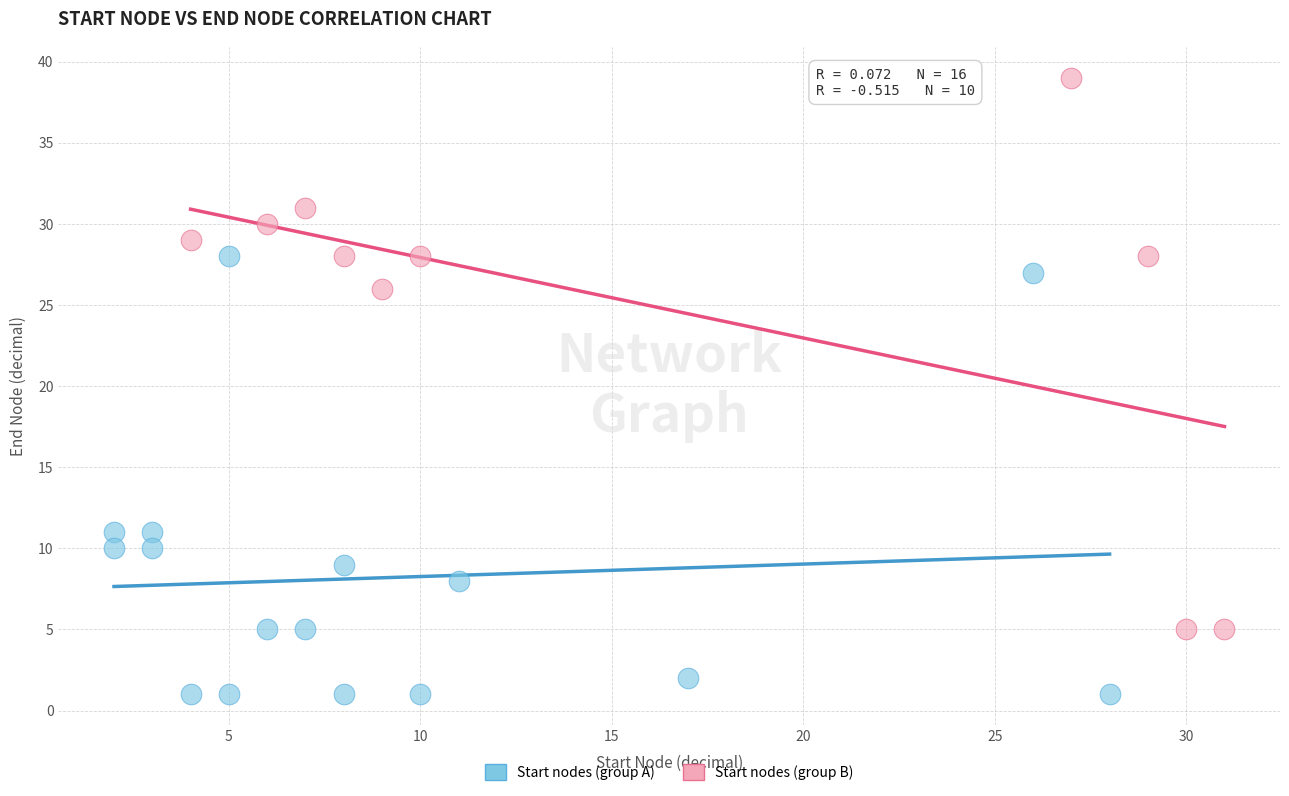

Which series reaches the minimum Y coordinate?

Start nodes (group A)